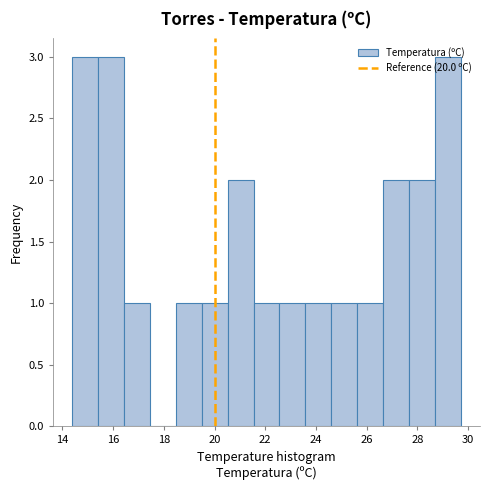

Reading left to right, transcribe this chart: for each bar, give the range it covers on the x-axis and its height. Neither the bar edges nor the heights are printed on the chart, so give them approximately, as read against the axes.

14.40 to 15.42: 3
15.42 to 16.44: 3
16.44 to 17.46: 1
17.46 to 18.48: 0
18.48 to 19.50: 1
19.50 to 20.52: 1
20.52 to 21.54: 2
21.54 to 22.56: 1
22.56 to 23.58: 1
23.58 to 24.60: 1
24.60 to 25.62: 1
25.62 to 26.64: 1
26.64 to 27.66: 2
27.66 to 28.68: 2
28.68 to 29.70: 3